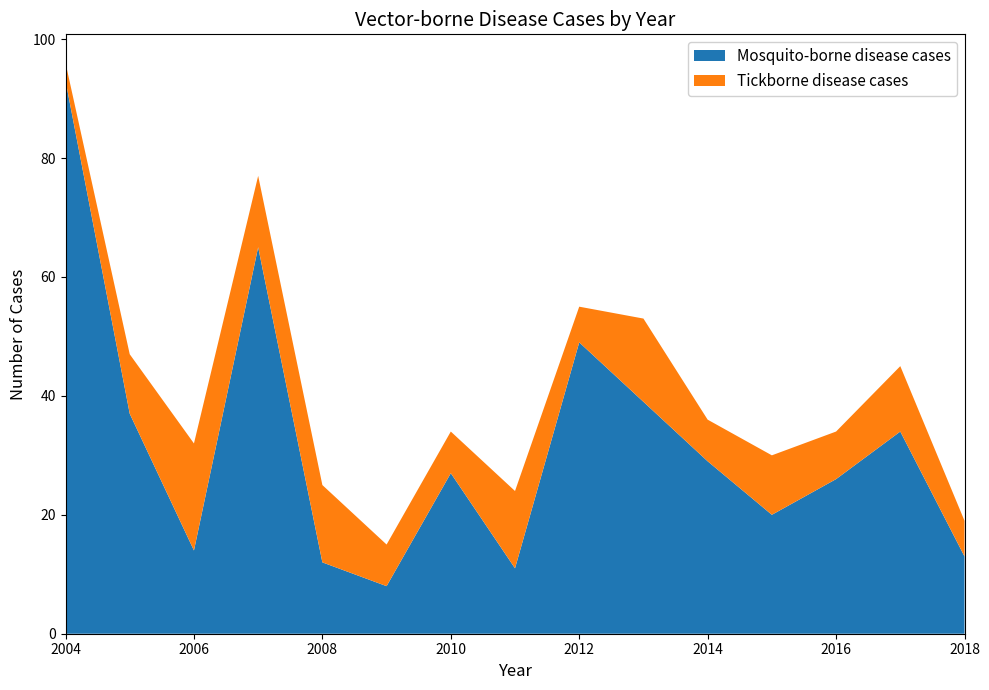

Reading left to right, extract all data points from this chart.

Mosquito-borne disease cases: 2004=93	2005=37	2006=14	2007=65	2008=12	2009=8	2010=27	2011=11	2012=49	2013=39	2014=29	2015=20	2016=26	2017=34	2018=13
Tickborne disease cases: 2004=3	2005=10	2006=18	2007=12	2008=13	2009=7	2010=7	2011=13	2012=6	2013=14	2014=7	2015=10	2016=8	2017=11	2018=6